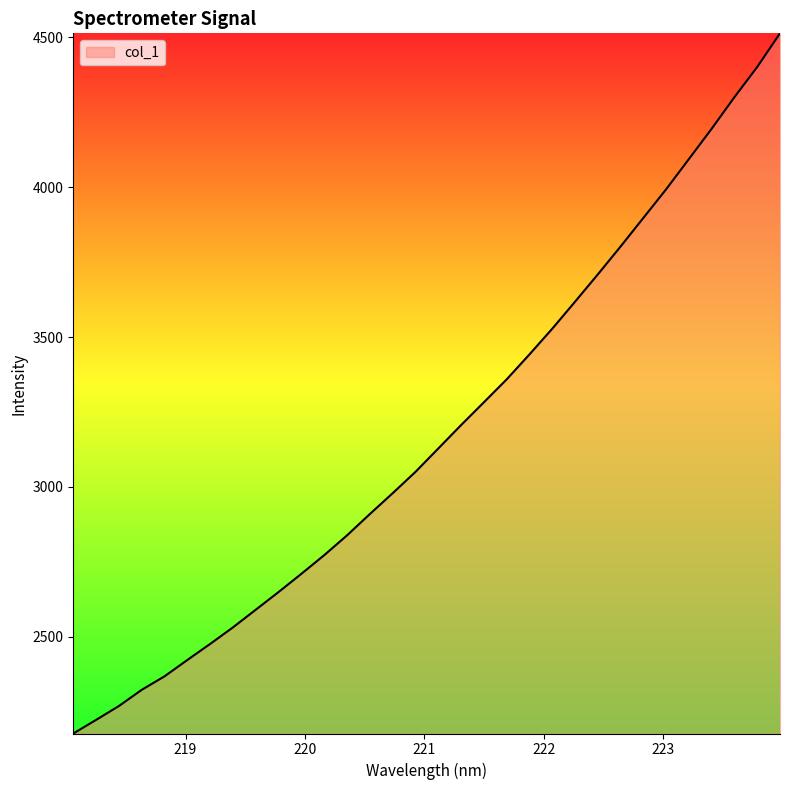

How many categories are shown in the chart?

32